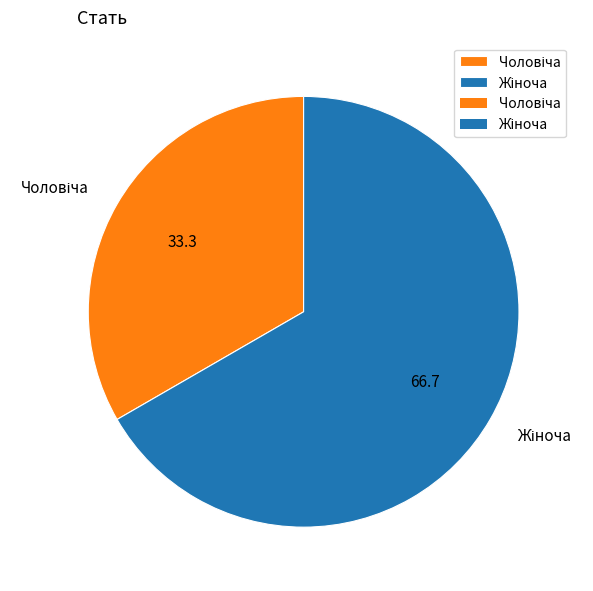

Is there any slice that represents more than half of the pie?

Yes